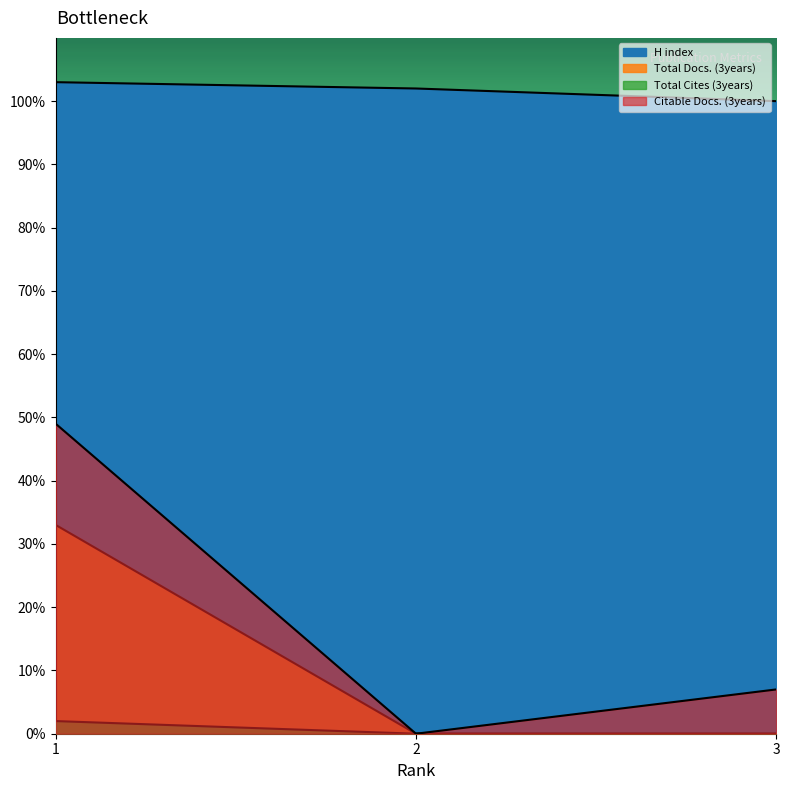

Count the H index values in the range 100 to 103.

3